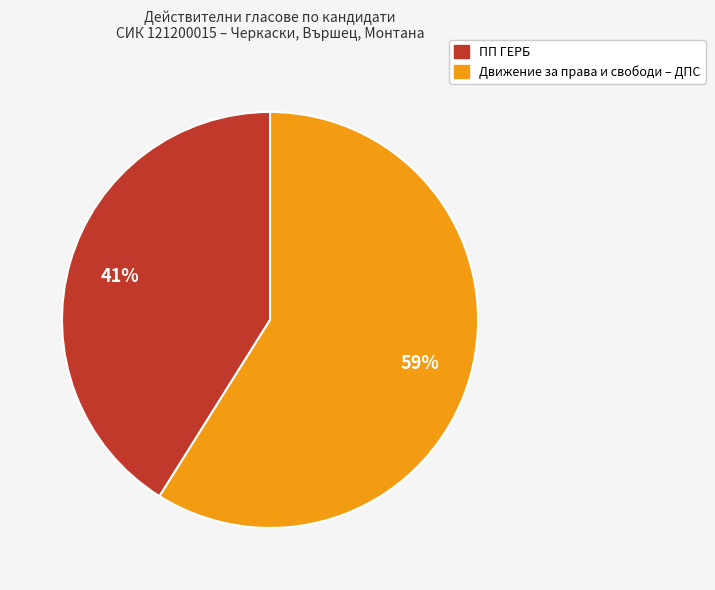

Is there a majority slice in this chart?

Yes